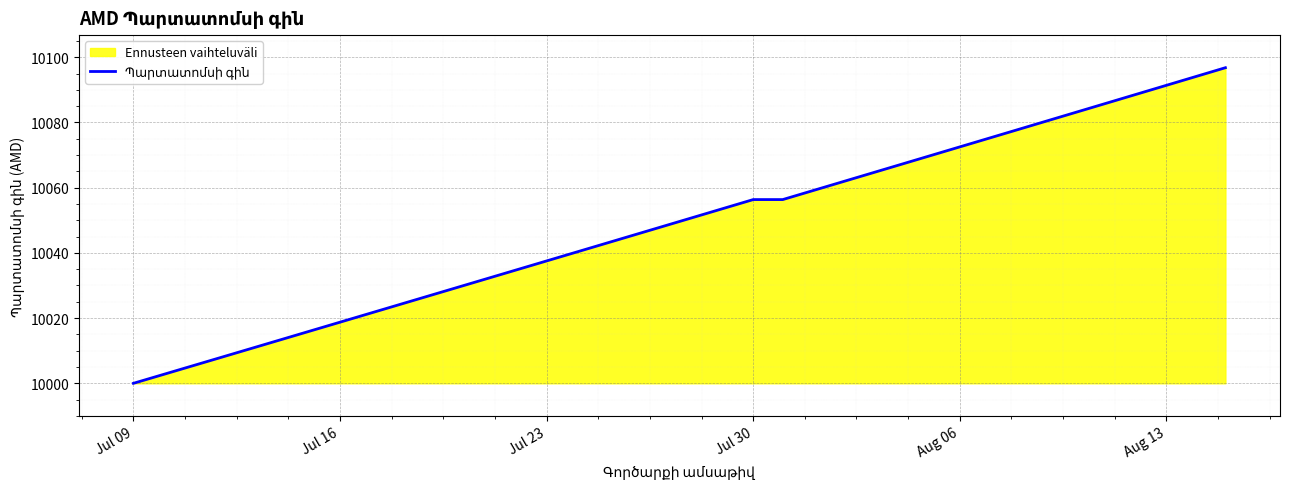

How many values exceed 10050?

19